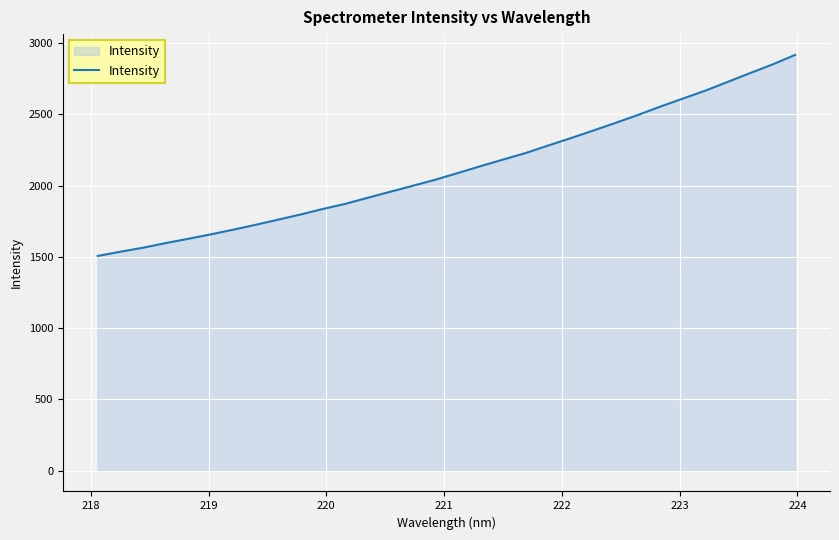

What is the maximum value shown in the chart?

2918.1